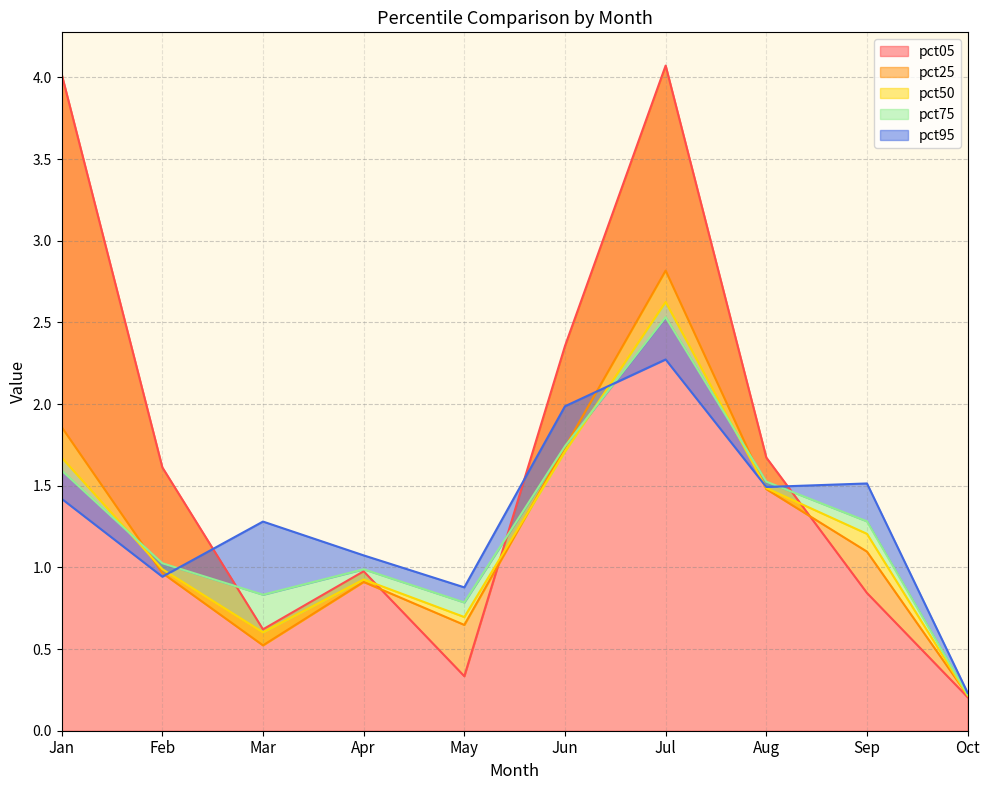

True or false: pct50 has more than 0 interior local peaks.

True